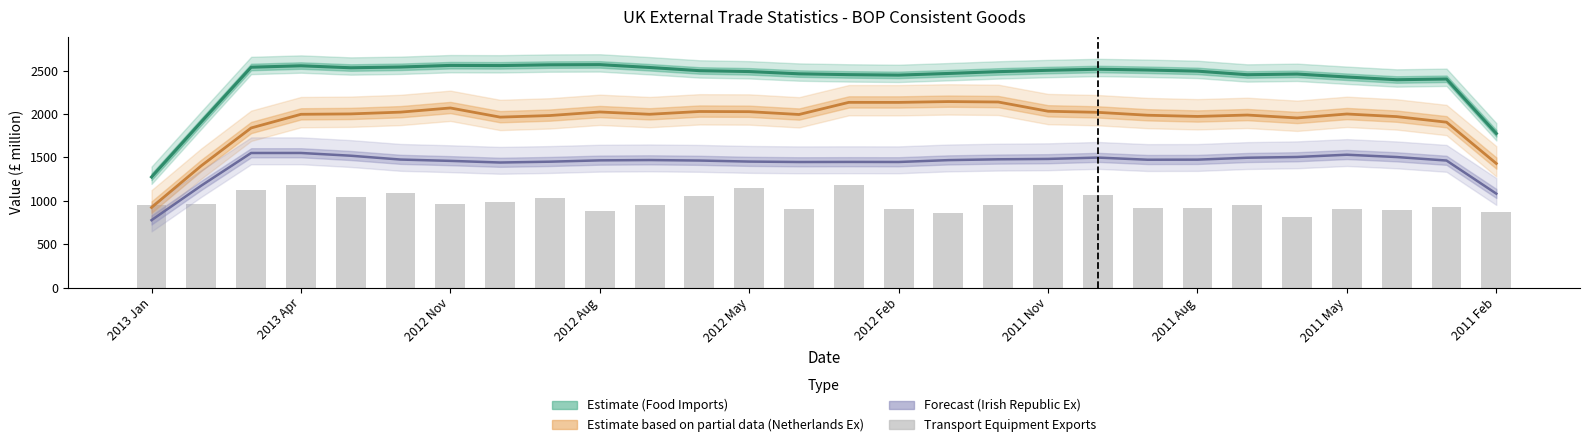

What is the highest value of the Ex: Goods: SA: Netherlands (Partial) series?

2144.5